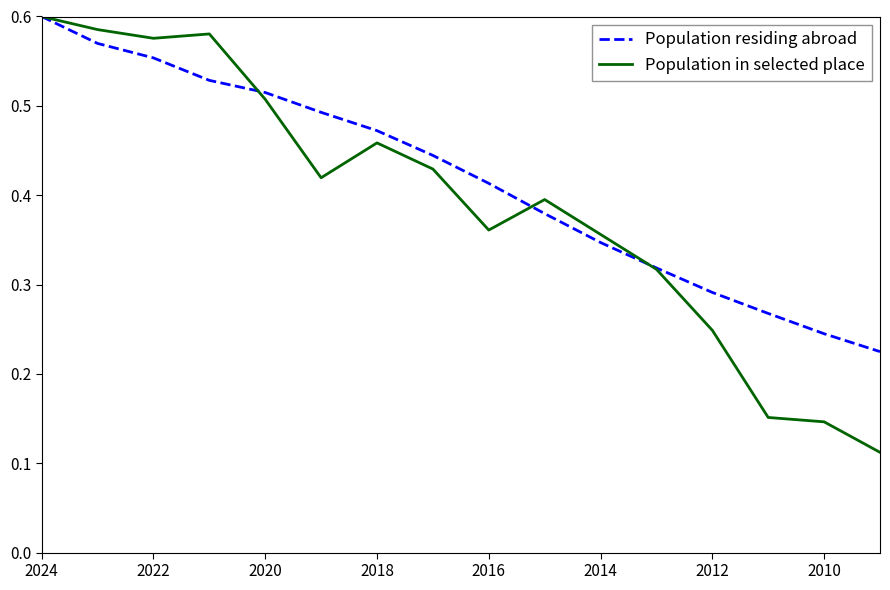

The Population in selected place series shows 0.0 at 15. True or false?

False